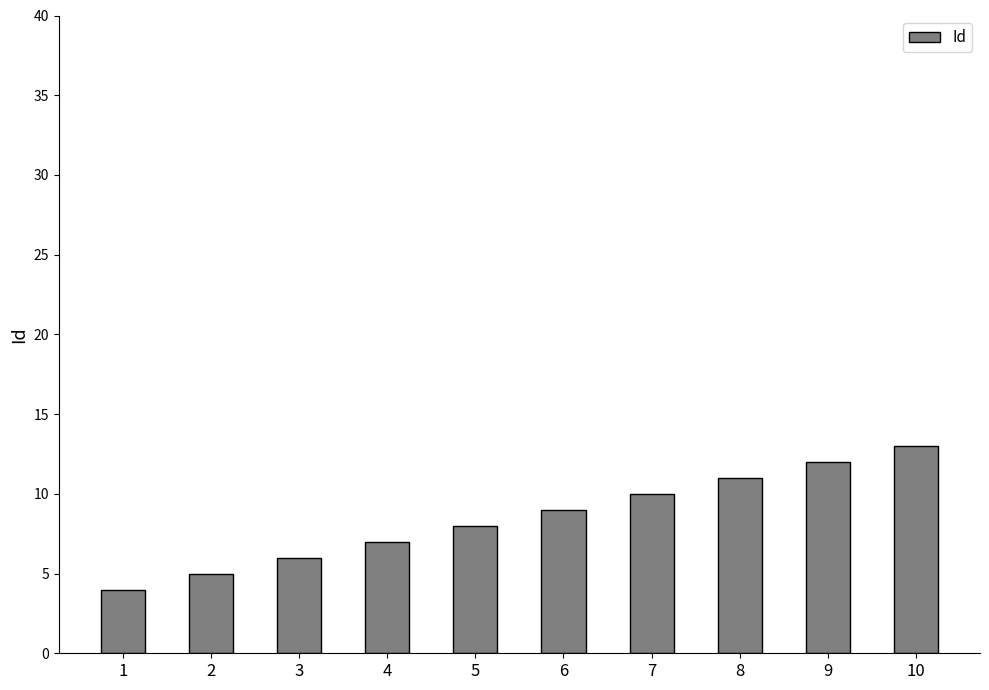

What is the sum of all values?

85